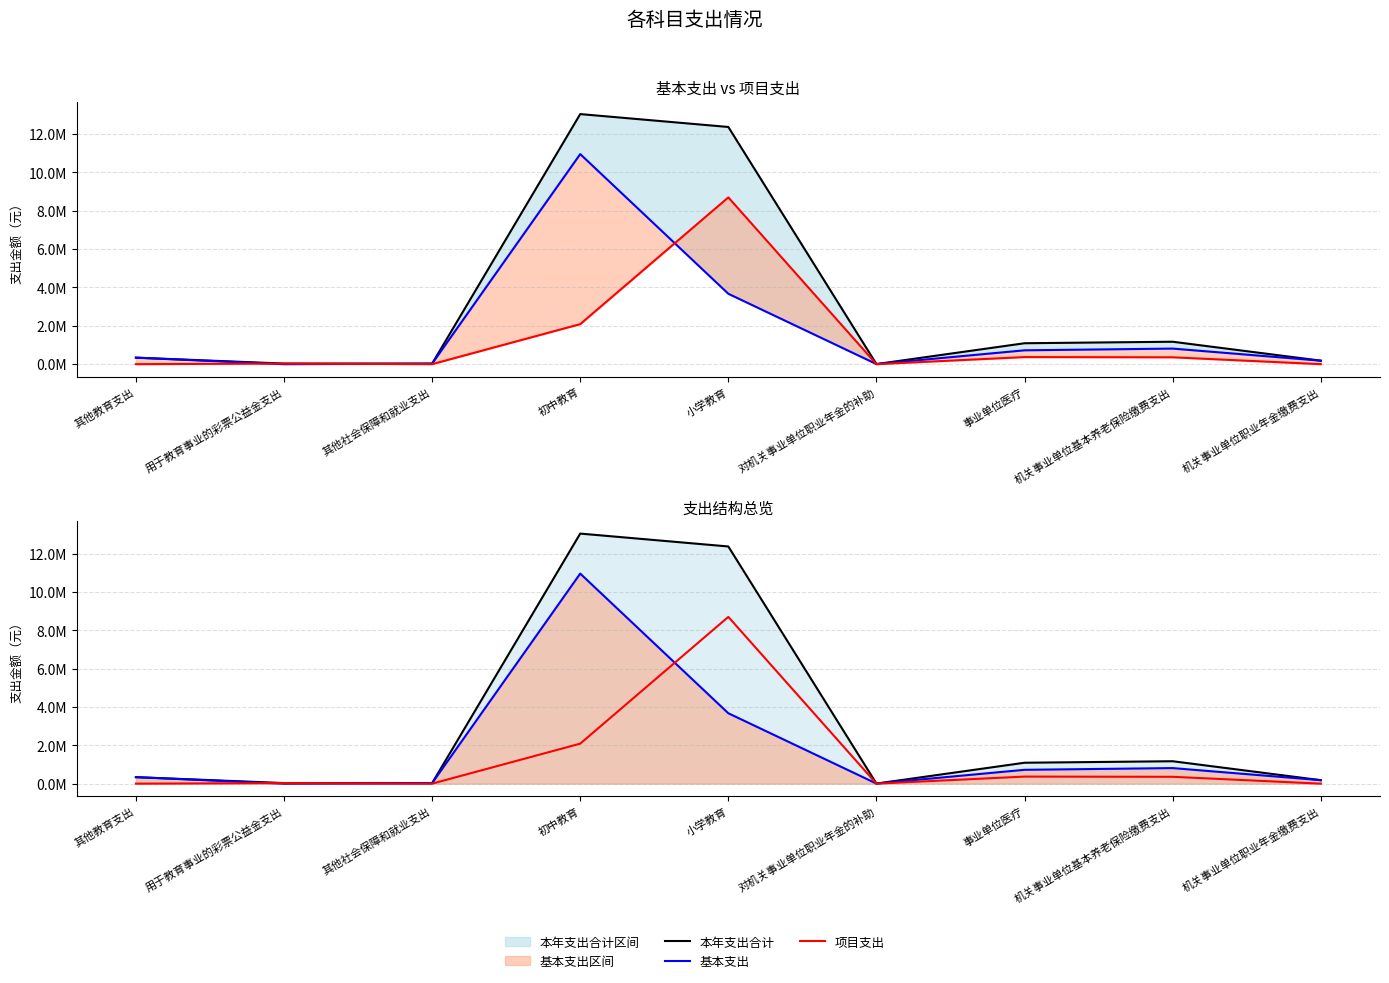

Where is the first local maximum for 本年支出合计?

初中教育